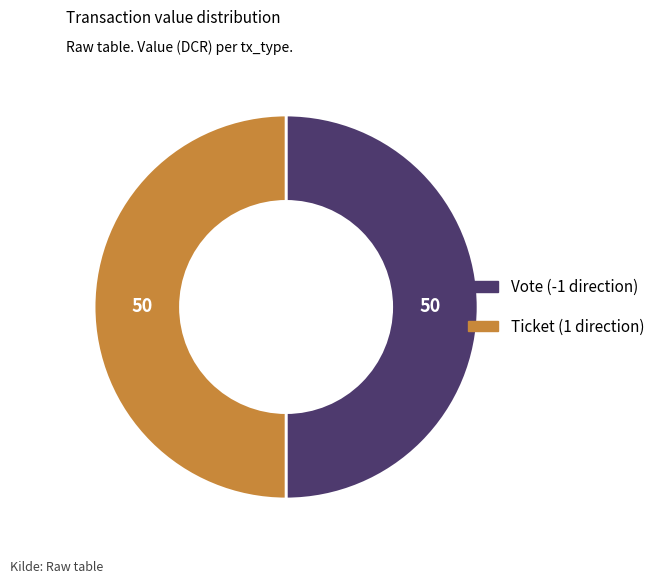

How many slices are in this pie chart?

2